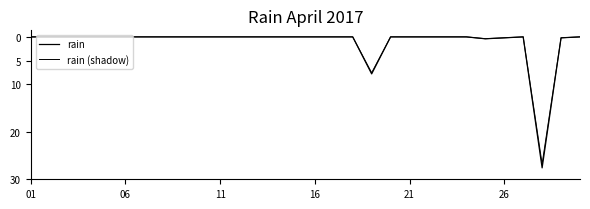

Does the chart have visible grid lines?

No